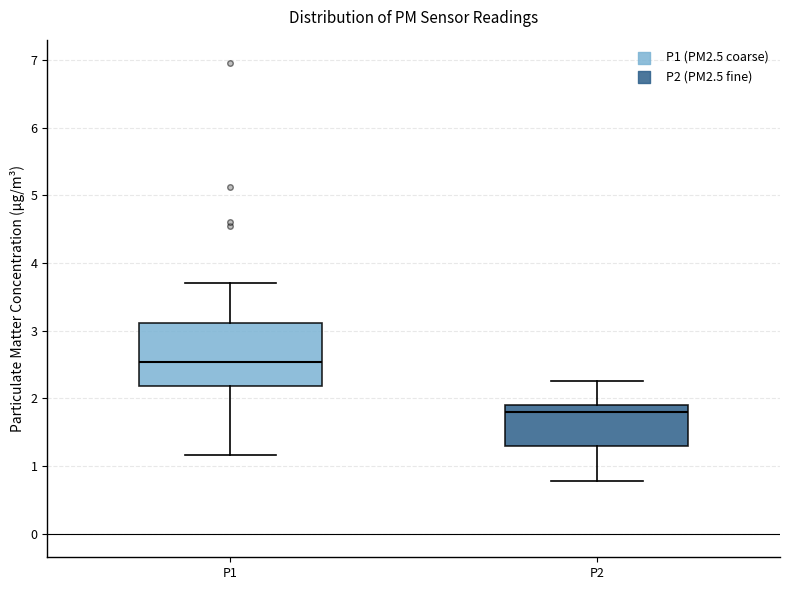

Where does the median line of the box for P1 sit on the y-axis? The values are not printed on the chart, so give them approximately, as read against the axis.

2.5